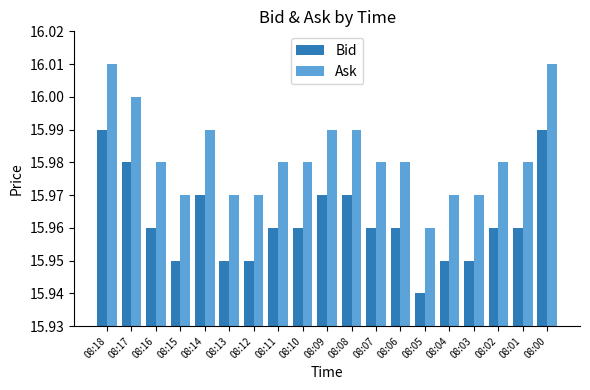

At which label is Ask closest to 15?

08:05